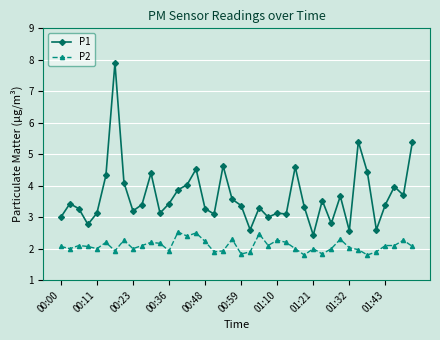

Reading right to left, list all the values displayed in this chart.

P1: 5.4	3.7	4.0	3.4	2.6	4.4	5.4	2.6	3.7	2.8	3.5	2.4	3.3	4.6	3.1	3.1	3.0	3.3	2.6	3.4	3.6	4.6	3.1	3.3	4.5	4.0	3.9	3.4	3.1	4.4	3.4	3.2	4.1	7.9	4.3	3.1	2.8	3.3	3.4	3.0
P2: 2.1	2.3	2.1	2.1	1.9	1.8	2.0	2.0	2.3	2.0	1.8	2.0	1.8	2.0	2.2	2.3	2.1	2.5	1.9	1.8	2.3	1.9	1.9	2.2	2.5	2.4	2.5	1.9	2.2	2.2	2.1	2.0	2.3	1.9	2.2	2.0	2.1	2.1	2.0	2.1